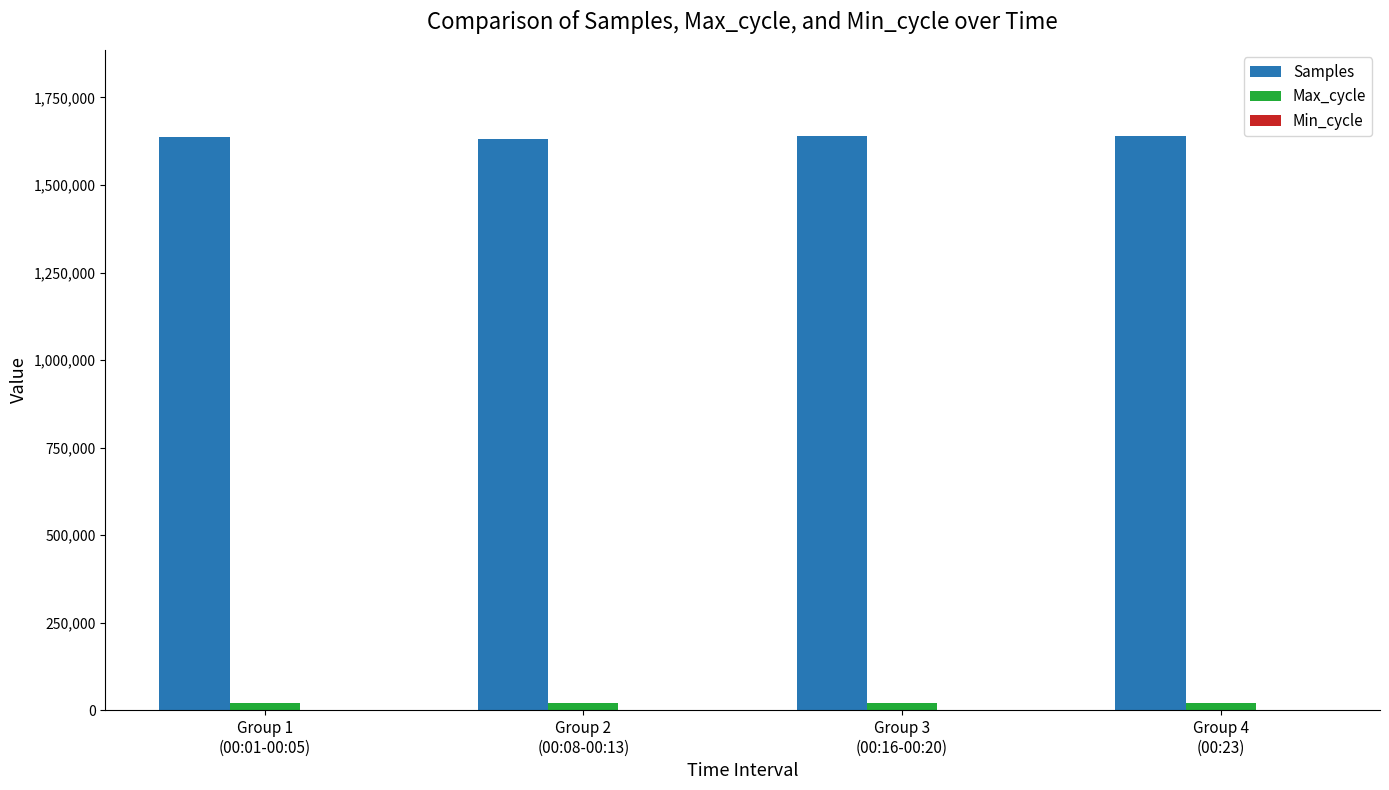

Which series has the largest total across all categories?

Samples